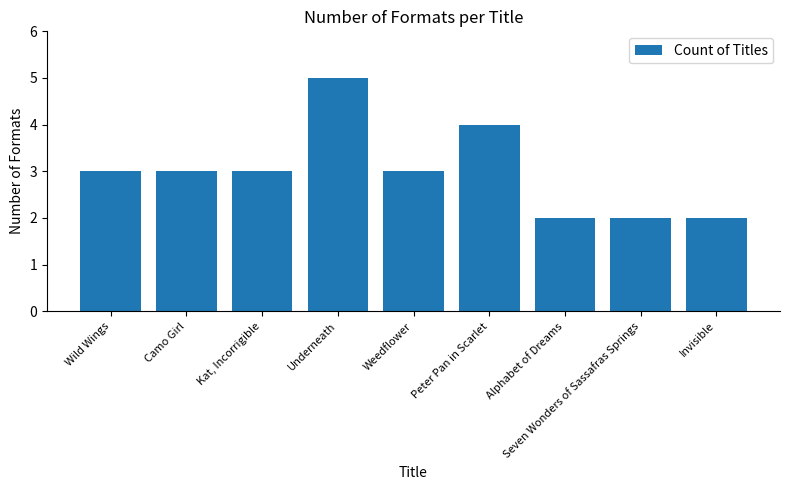

What is the change in value from Camo Girl to Alphabet of Dreams?

-1